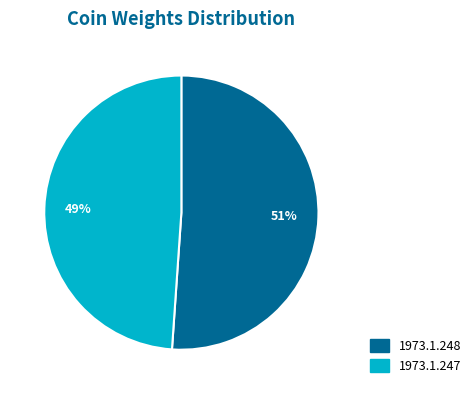

Count the number of slices in the pie.

2